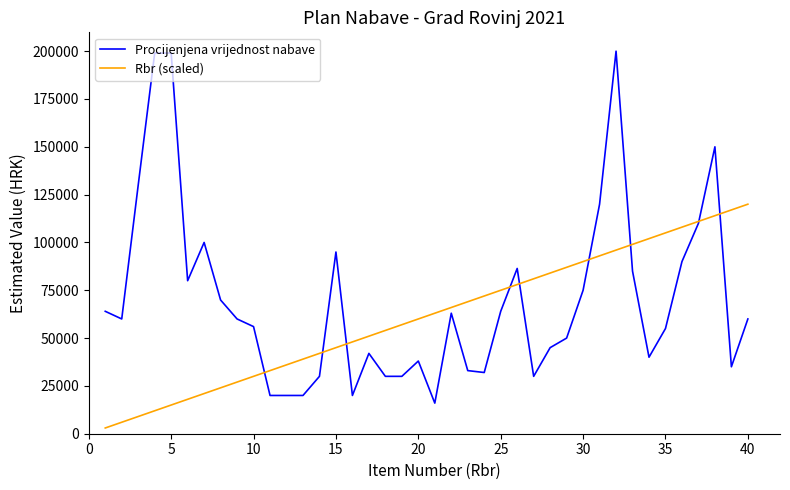

Which series ends up on top after the final intersection of Procijenjena vrijednost nabave and Rbr (scaled)?

Rbr (scaled)